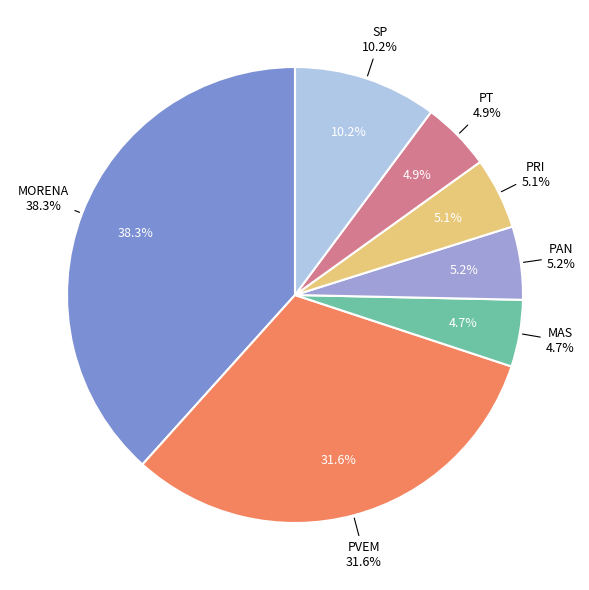

Which category has the biggest portion of the pie?

MORENA